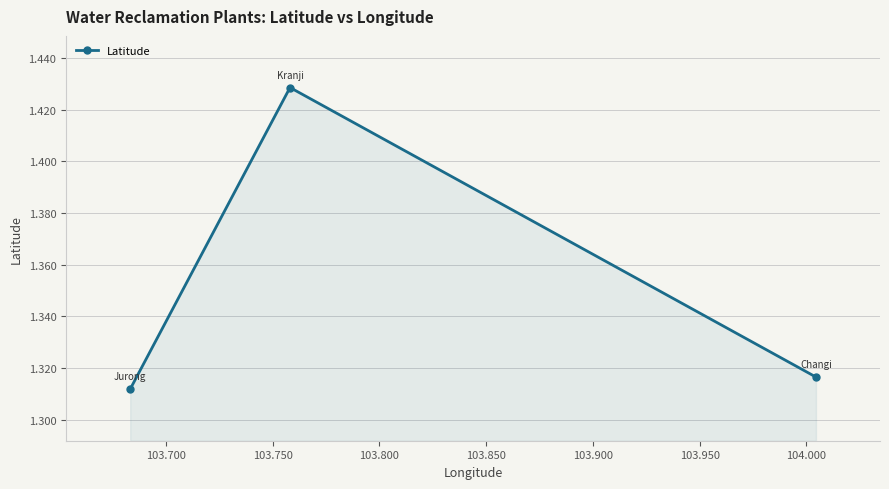

How many values are between 1 and 2?

3